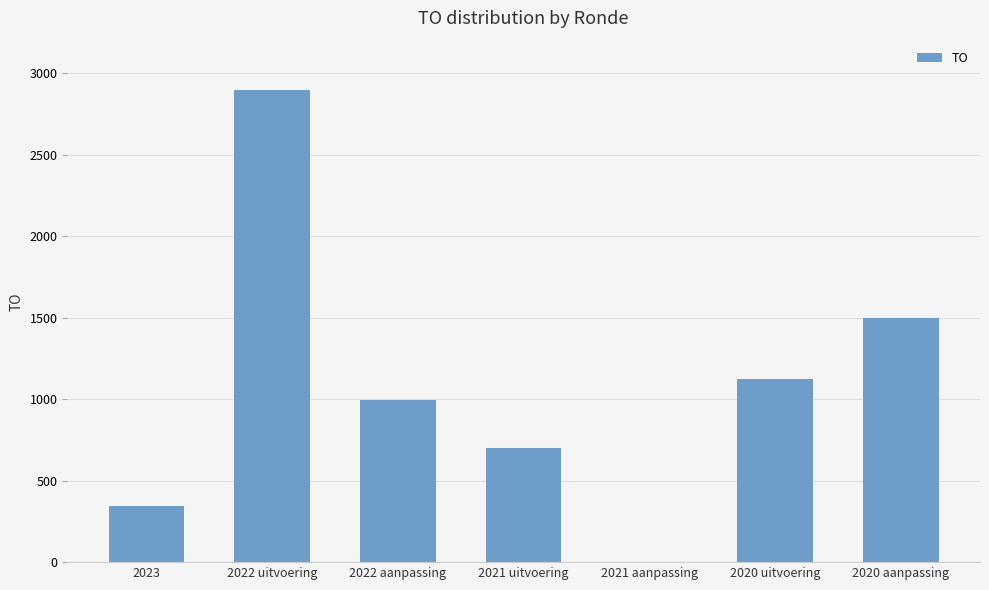

Count the values in the range 346 to 1500.

5